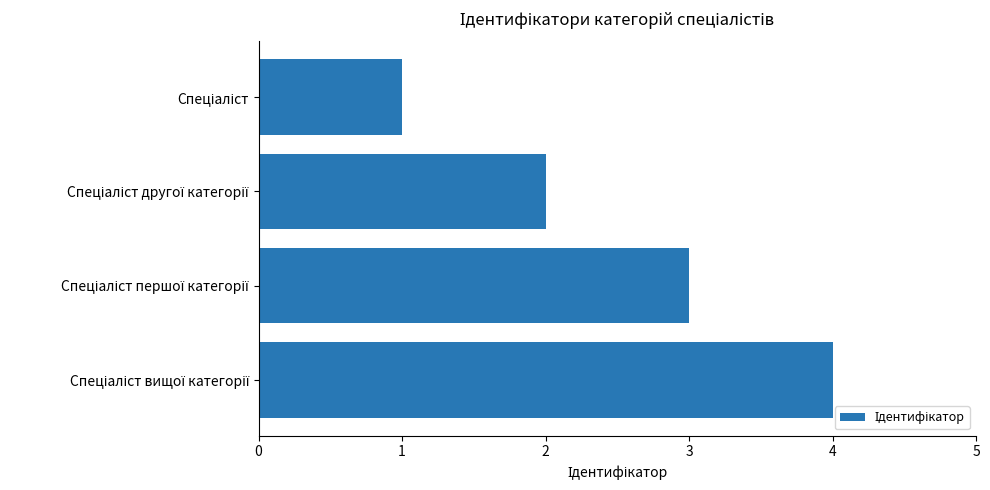

What is the greatest value displayed?

4